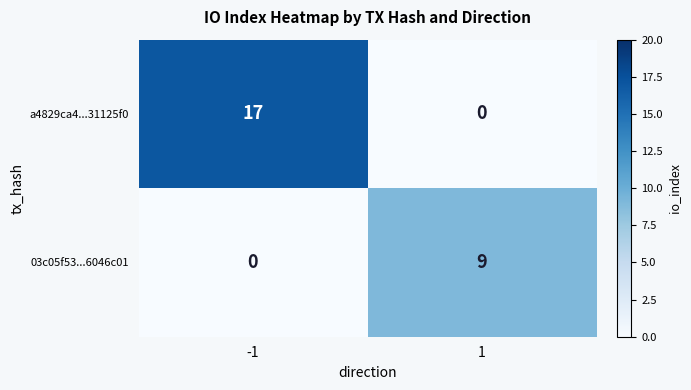

The a4829ca4...31125f0 series shows 0 at 1. True or false?

True